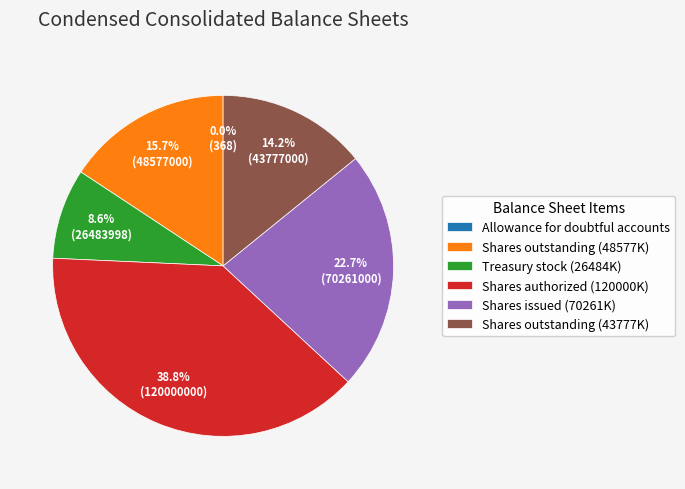

Which has a higher value, Shares outstanding (43777K) or Shares outstanding (48577K)?

Shares outstanding (48577K)